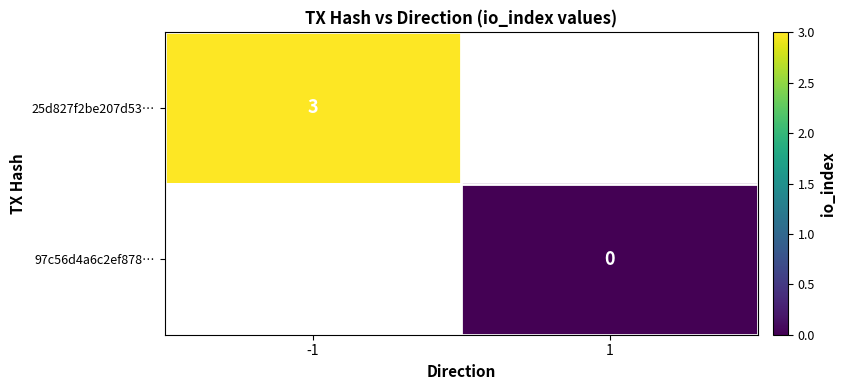

Is the value of 97c56d4a6c2ef878… at 1 greater than the value of 25d827f2be207d53… at -1?

No